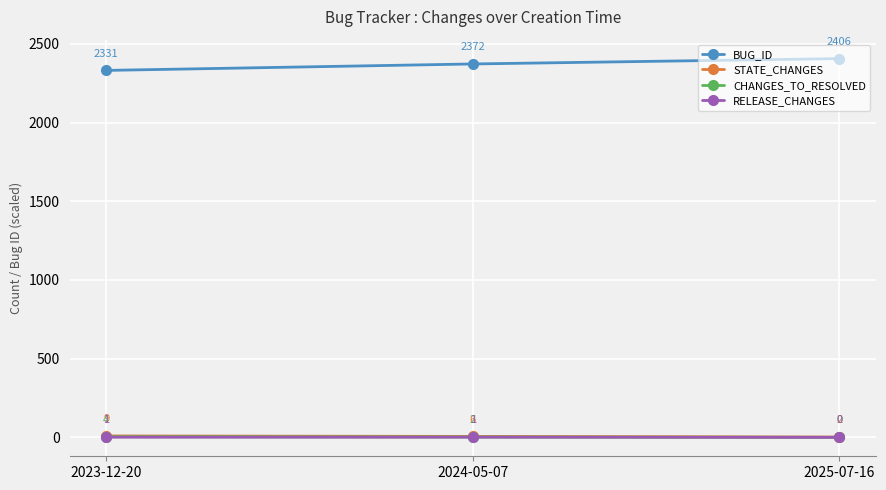

Which series has the largest total across all categories?

BUG_ID